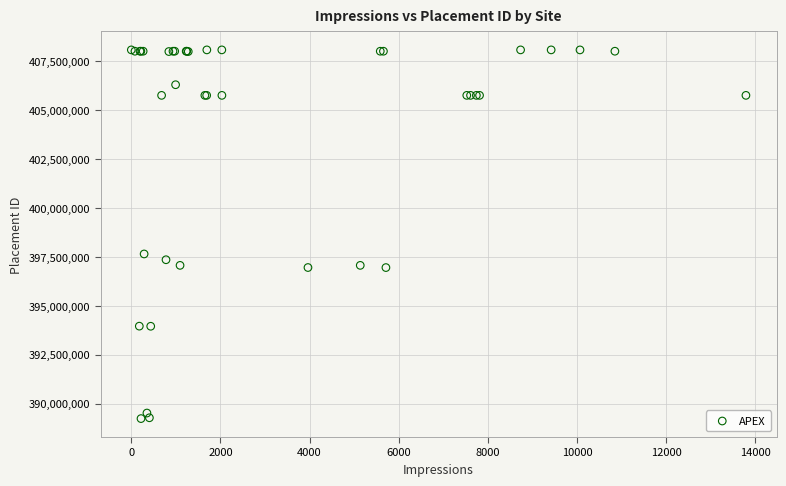

What Y value in the scatter plot is closest to 398664017?

397655538